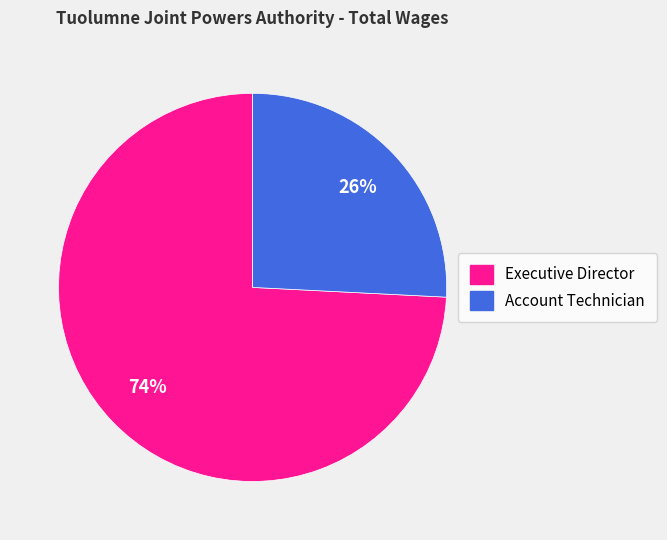

Which category accounts for the majority?

Executive Director